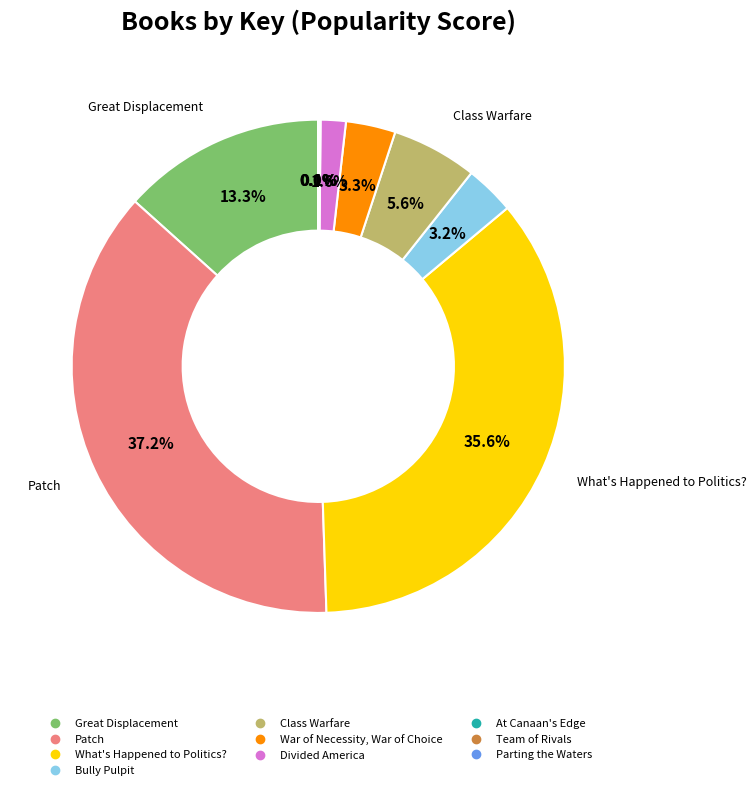

Which slice is the largest?

Patch